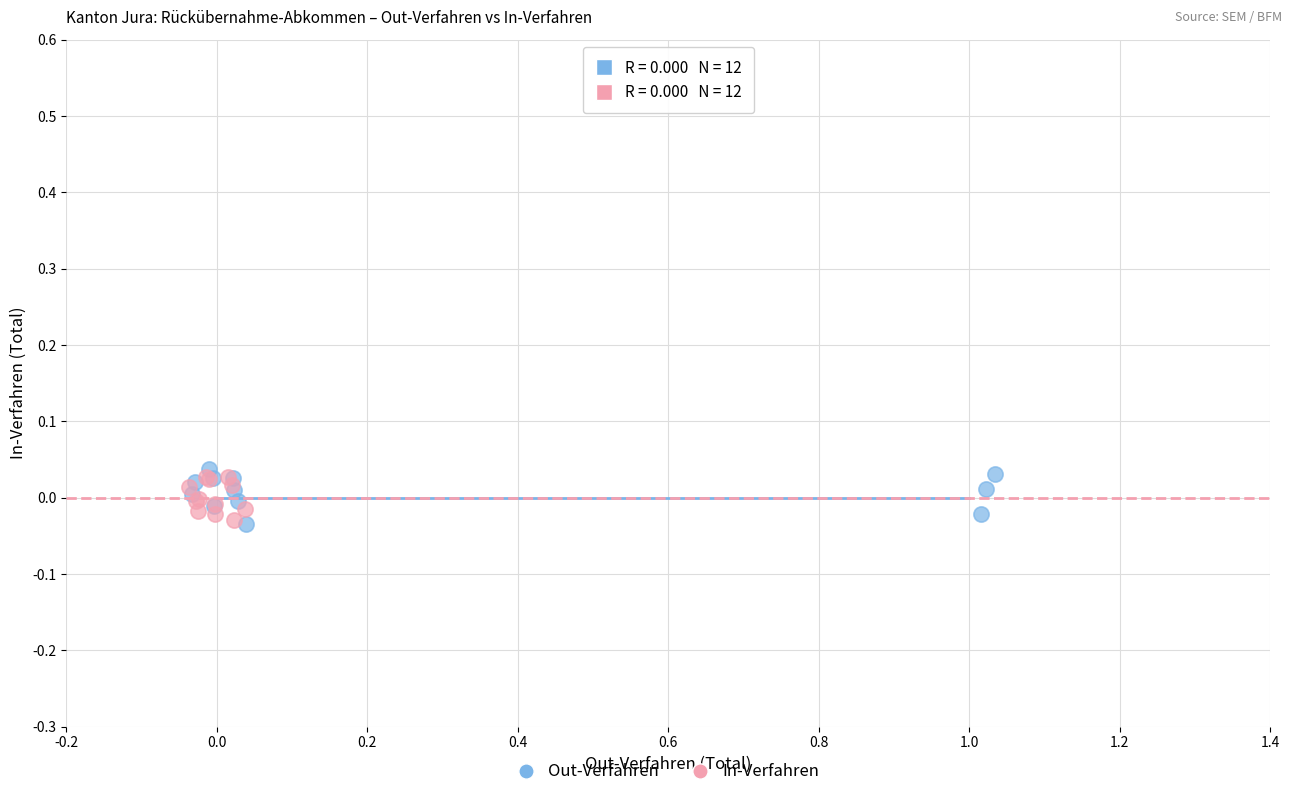

Which series has the largest Y range (max minus min)?

Out-Verfahren